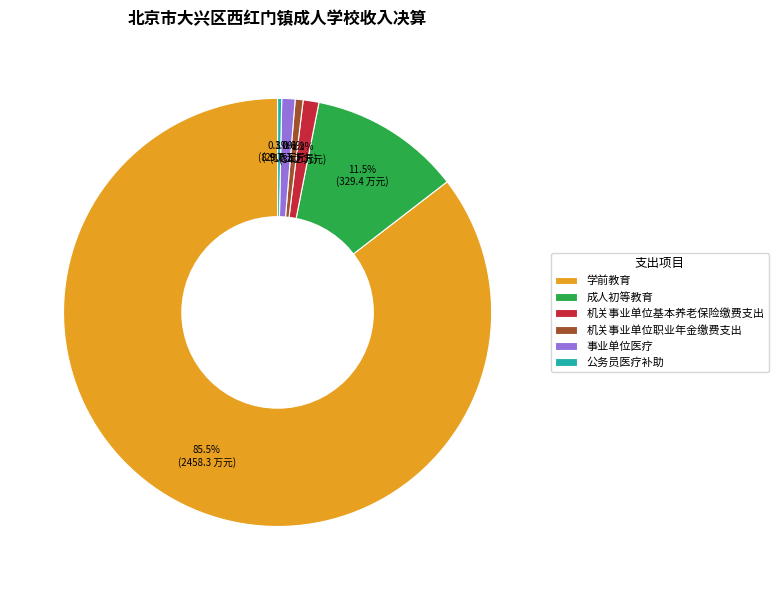

How many slices are in this pie chart?

6